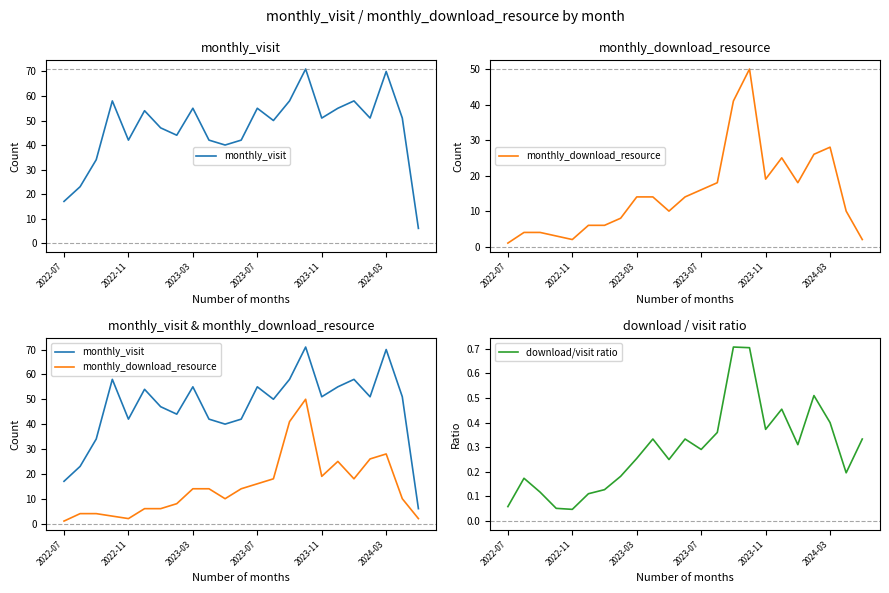

True or false: download/visit ratio and monthly_download_resource intersect in this chart.

False